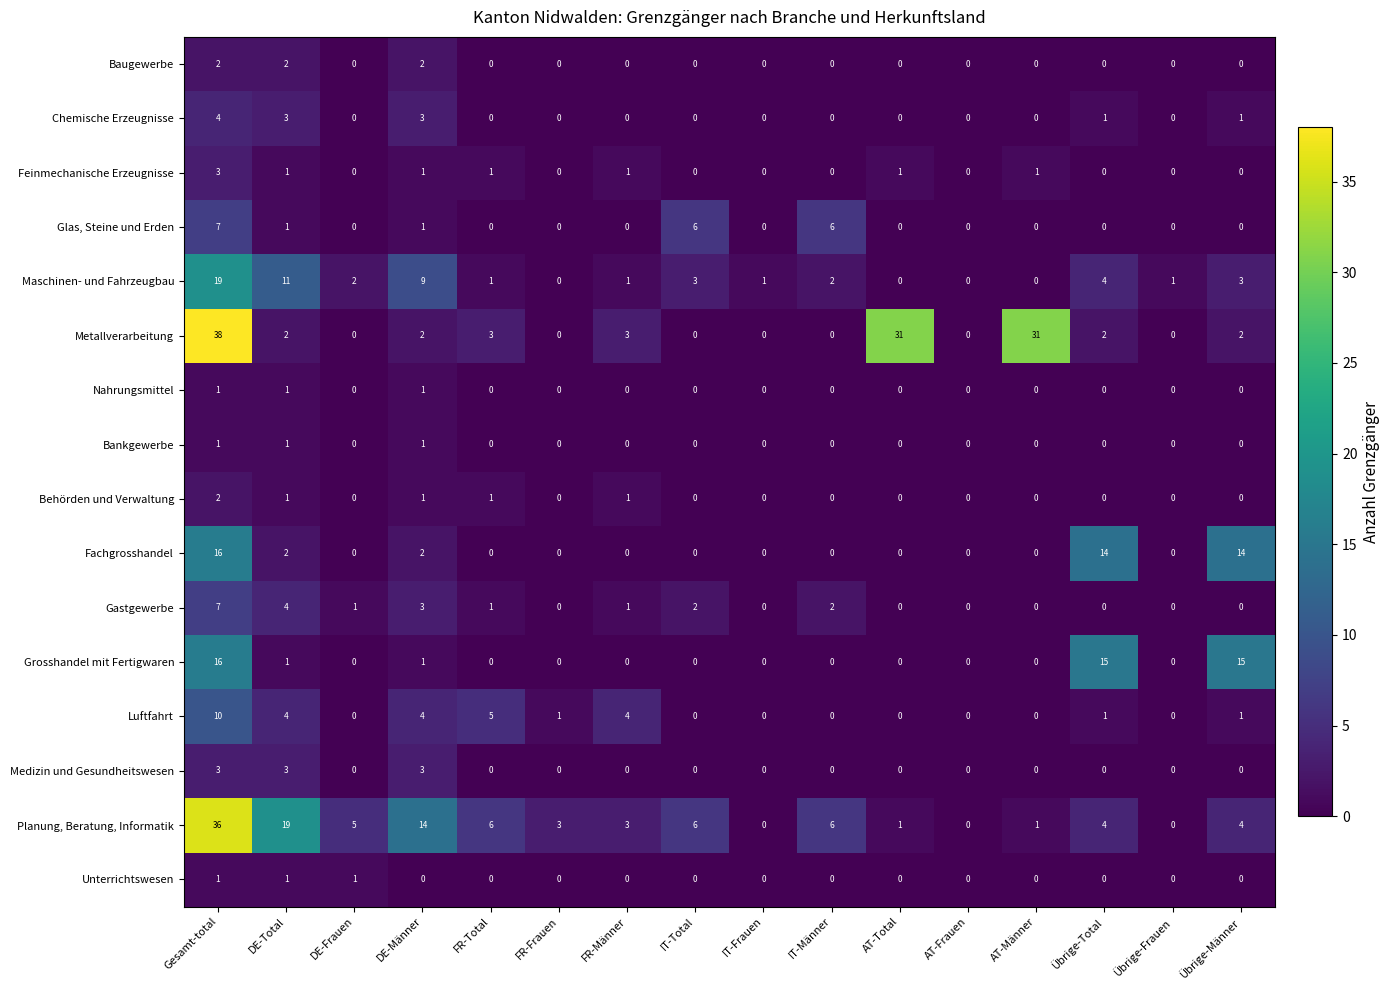

Count the number of data series in this chart.

16